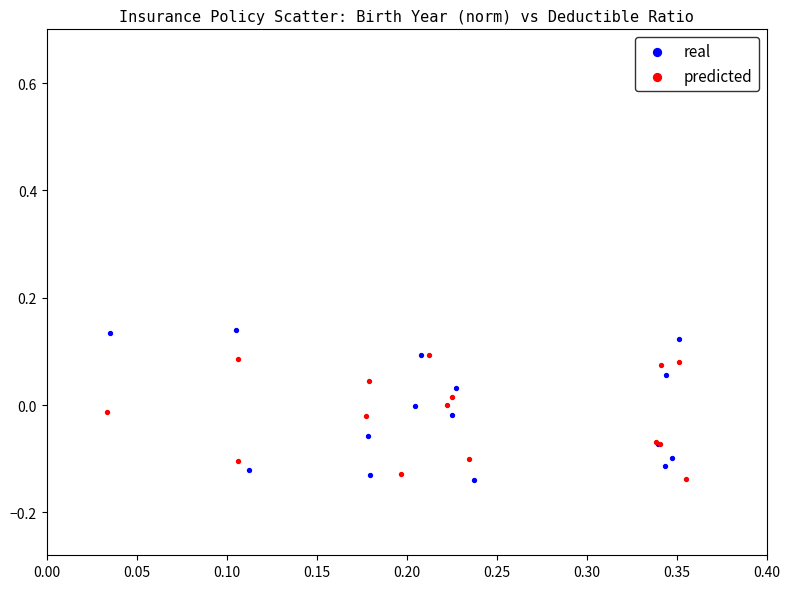

Which series reaches the maximum Y coordinate?

real